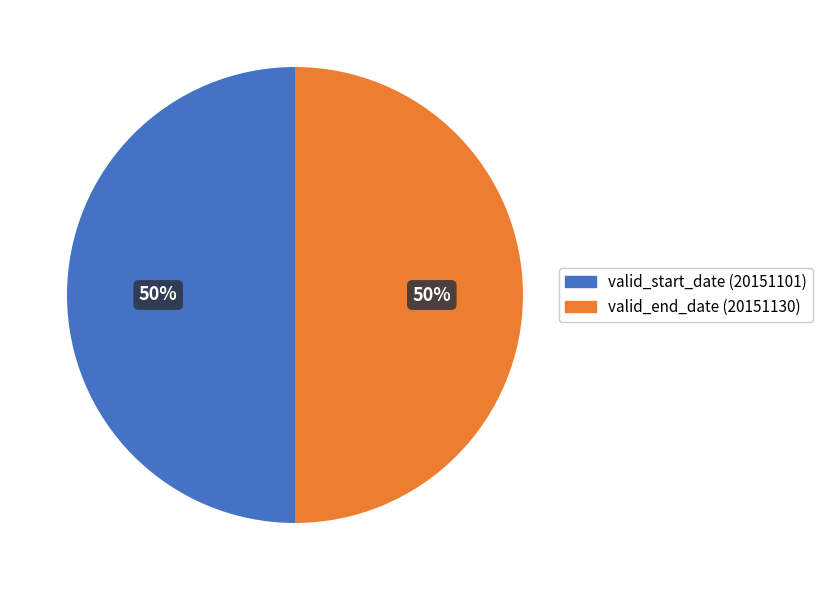

What is the ratio of the value at valid_end_date (20151130) to the value at valid_start_date (20151101)?

1.0